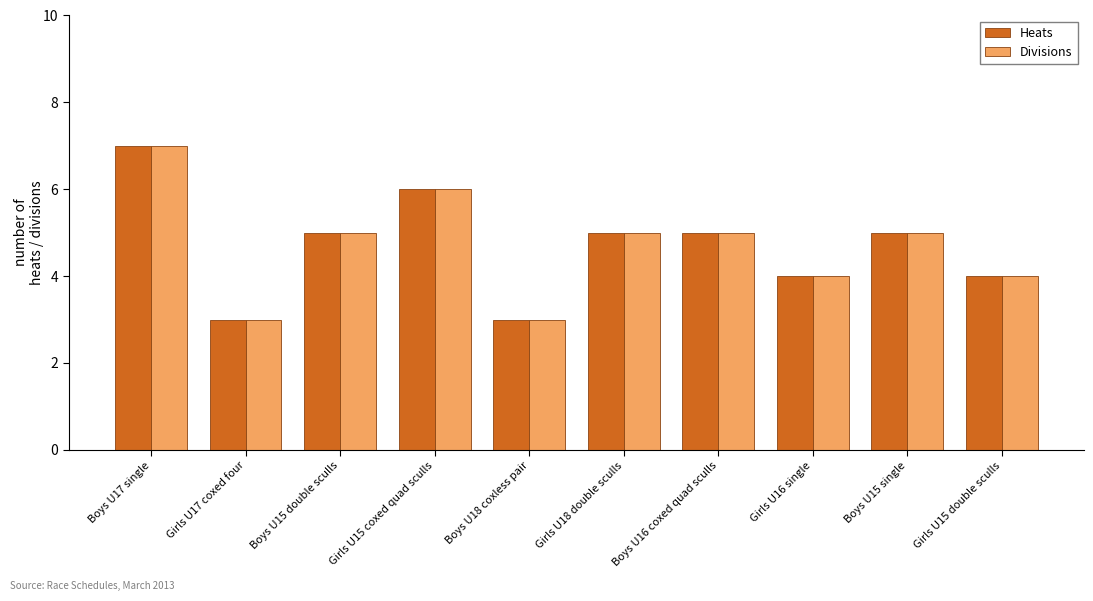

What is the difference between the second highest and second lowest values in the Heats series?

3